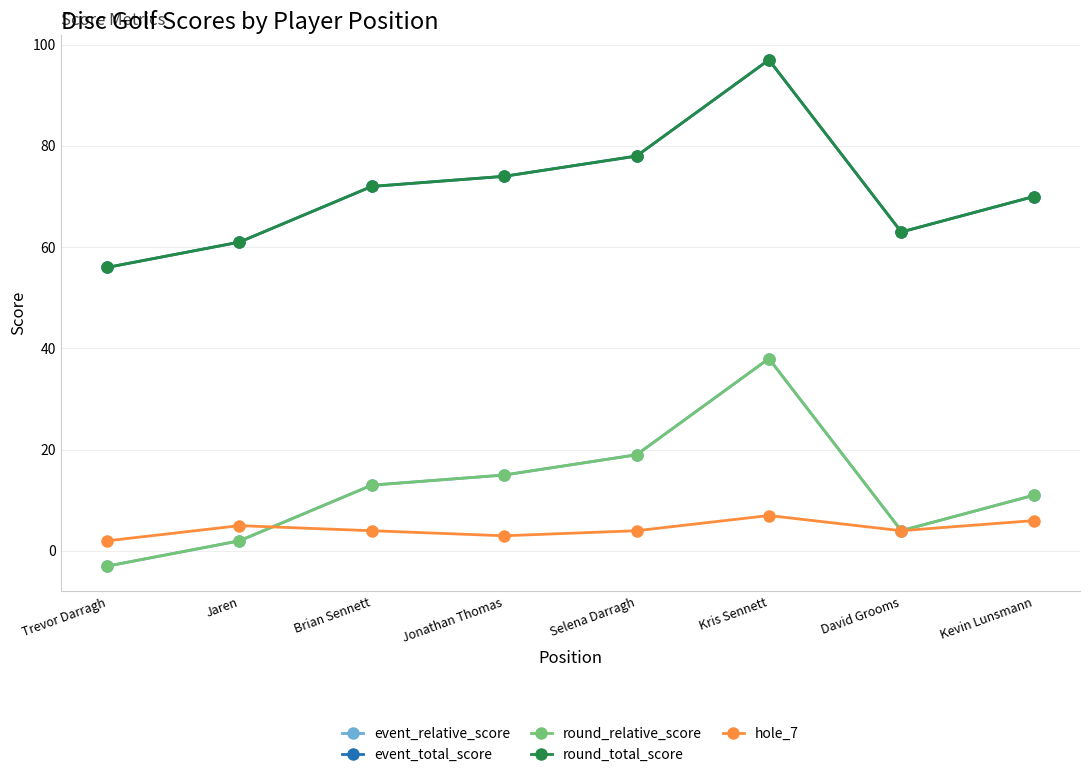

What is the total value across all series at Selena Darragh?

198